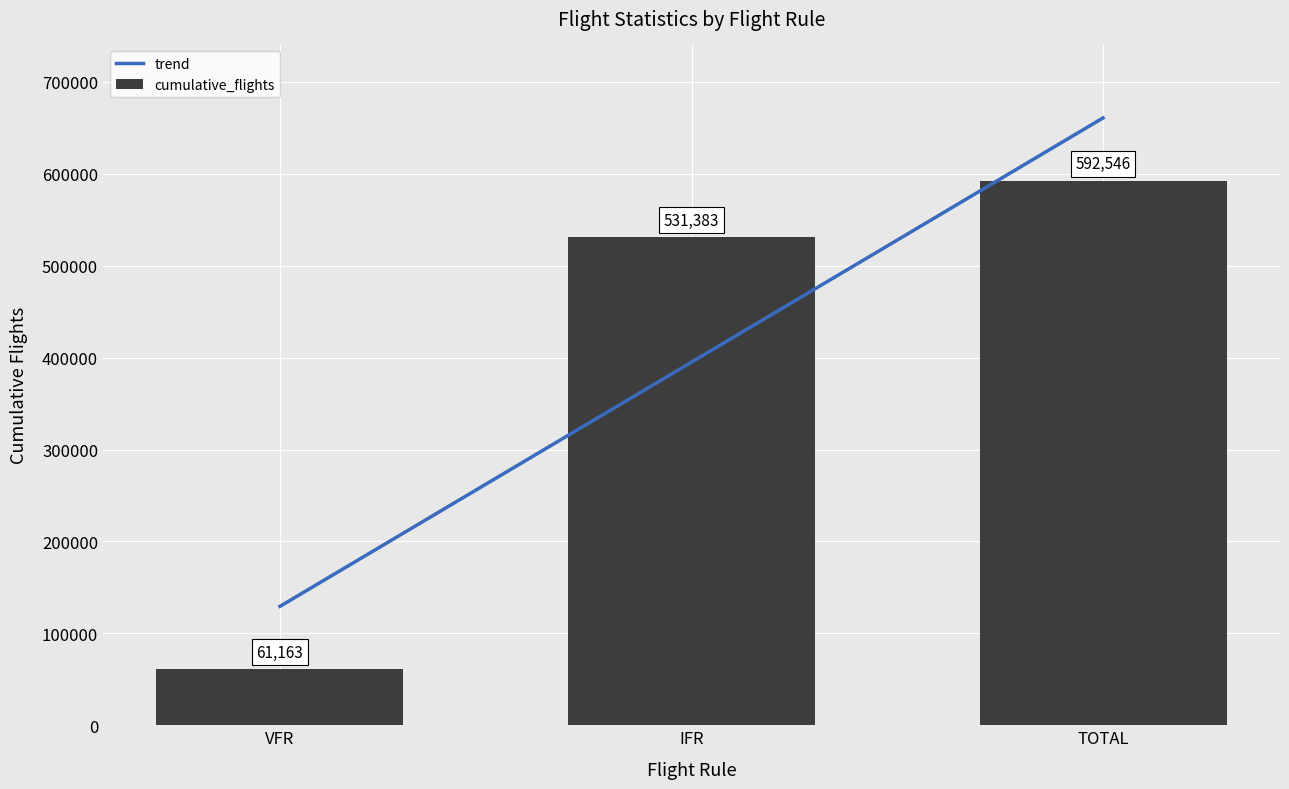

The value of cumulative_flights at IFR is 212727. True or false?

False